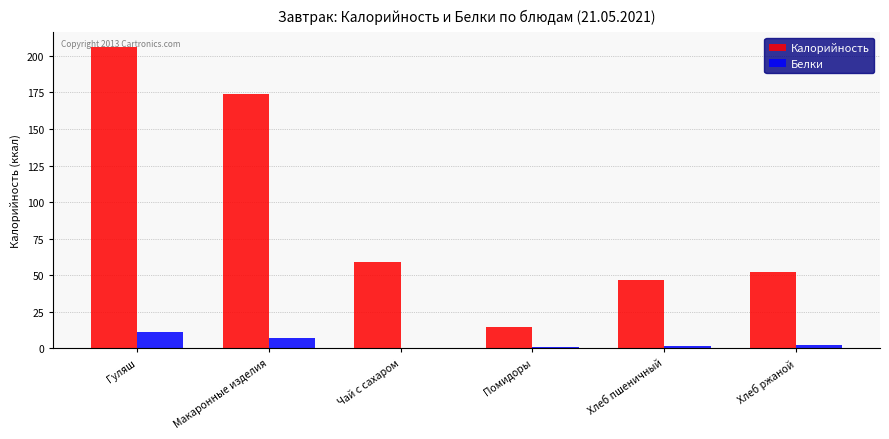

Is it true that Калорийность equals 58.8 at Чай с сахаром?

True